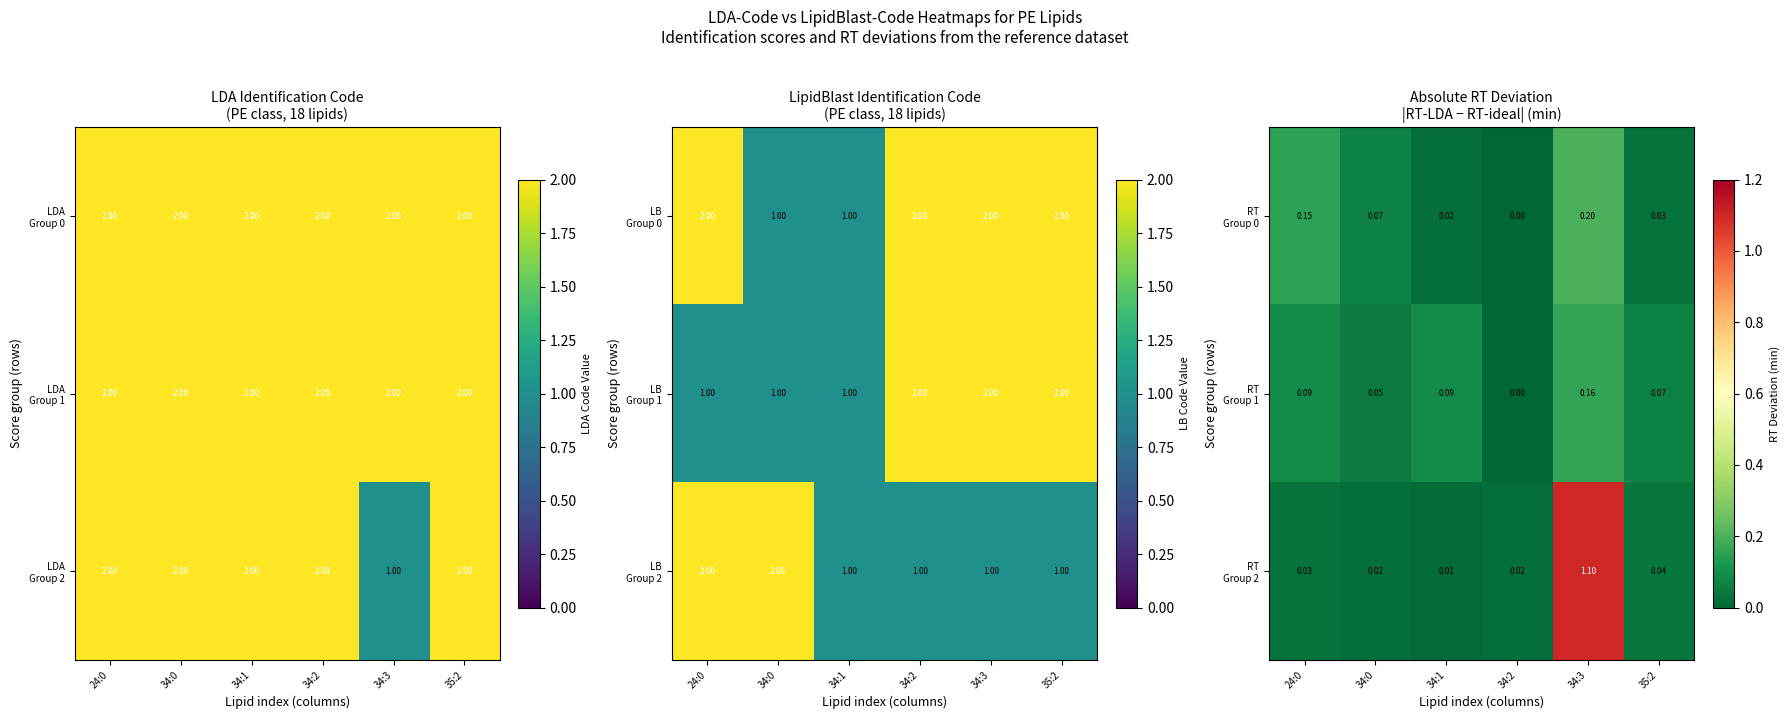

Rank the categories by RT Group 0 value from highest to lowest.

34:3, 24:0, 34:0, 35:2, 34:1, 34:2